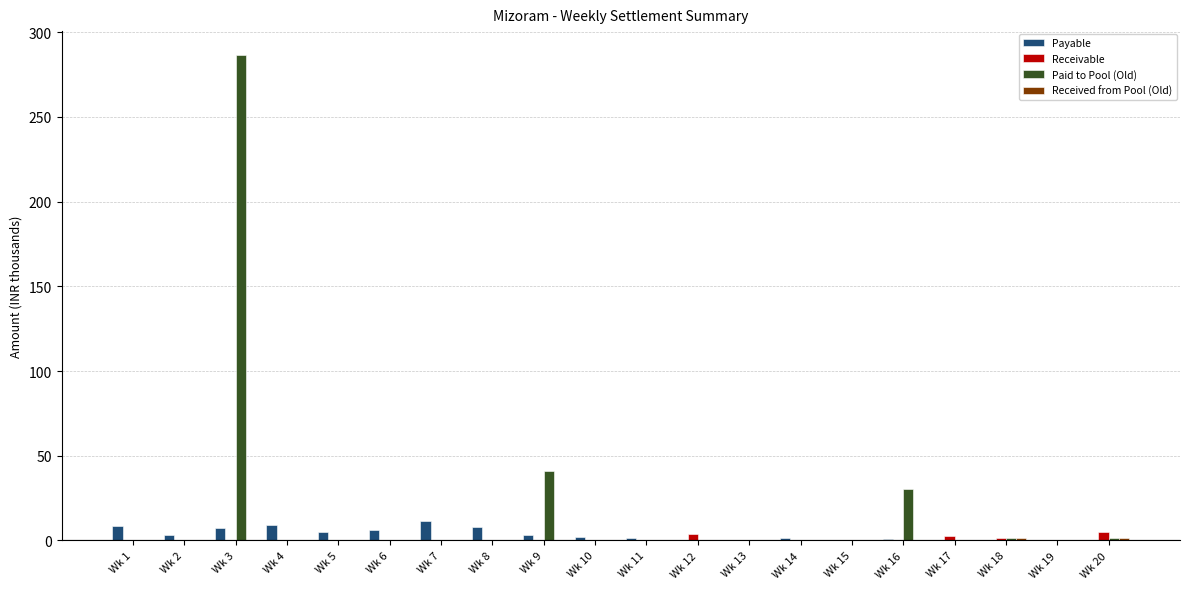

At which category does the chart reach its peak across all series?

Wk 3